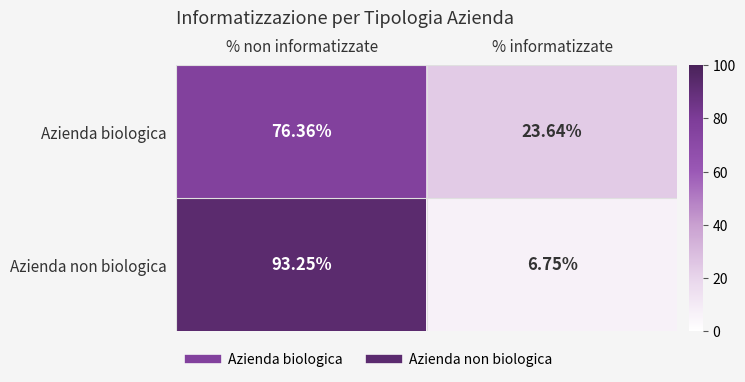

What is the spread (max minus min) of values at % informatizzate?

16.9